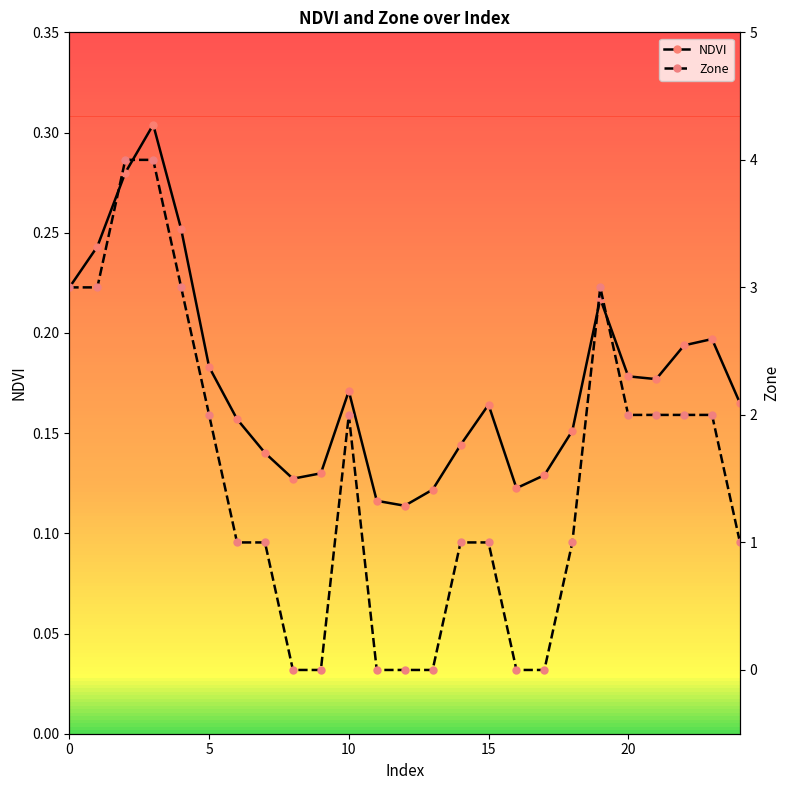

Is the value of Zone at 5 greater than the value of NDVI at 17?

Yes